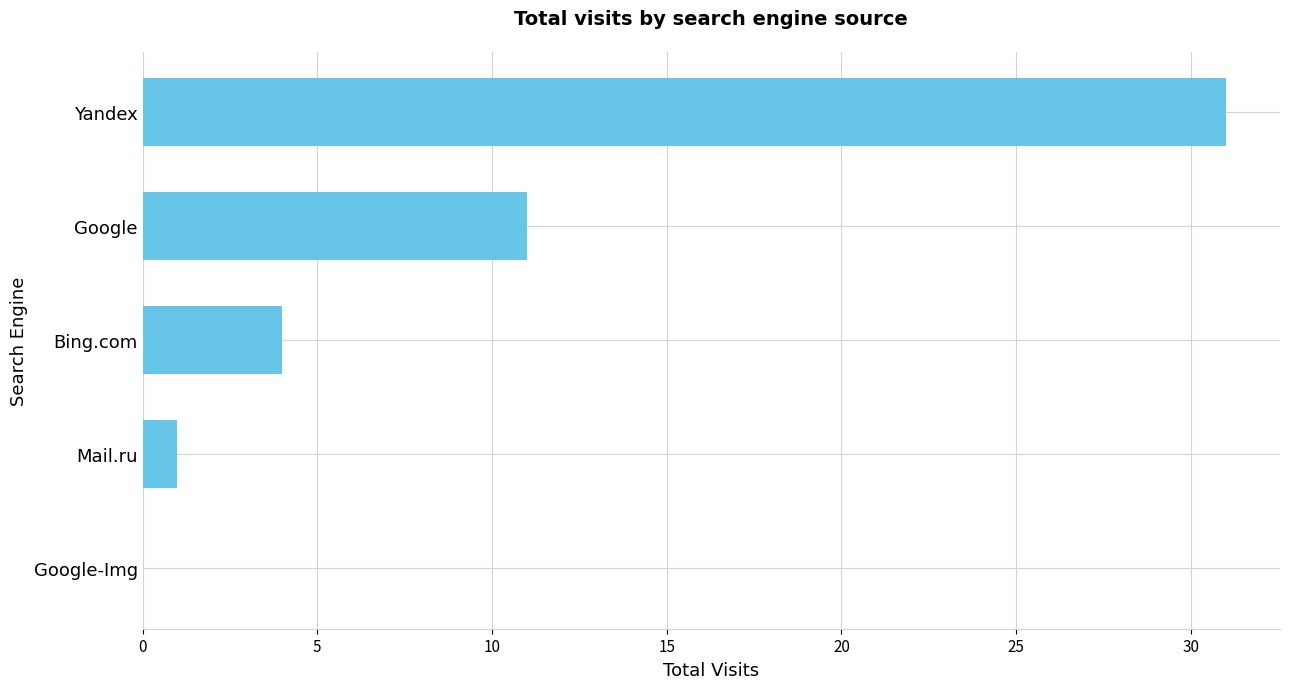

Are the bars grouped side by side (vs. stacked)?

No